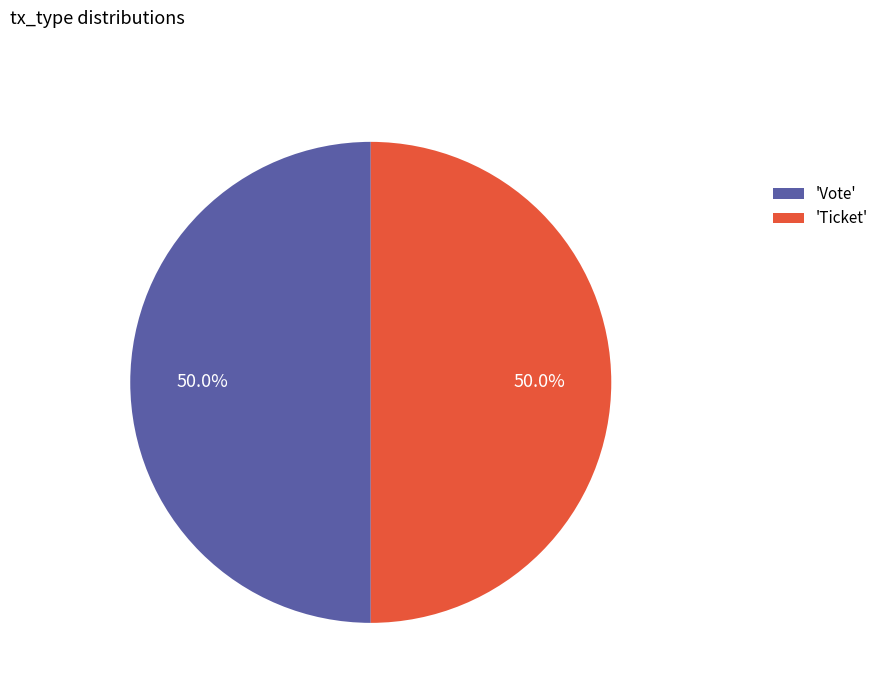

What percentage is NOT represented by 'Ticket'?

50.0%